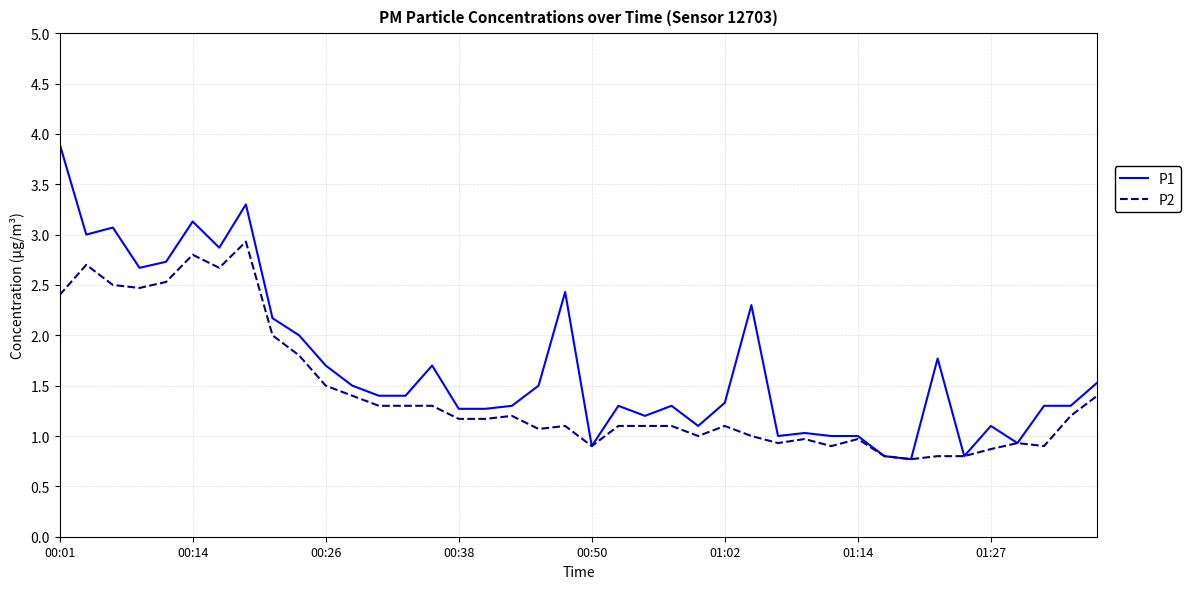

What is the lowest value of the P1 series?

0.8